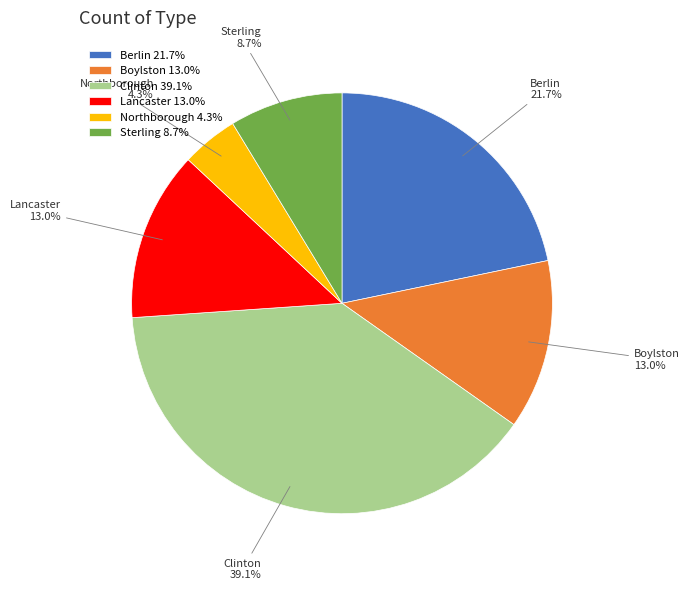

Does any single category account for the majority?

No